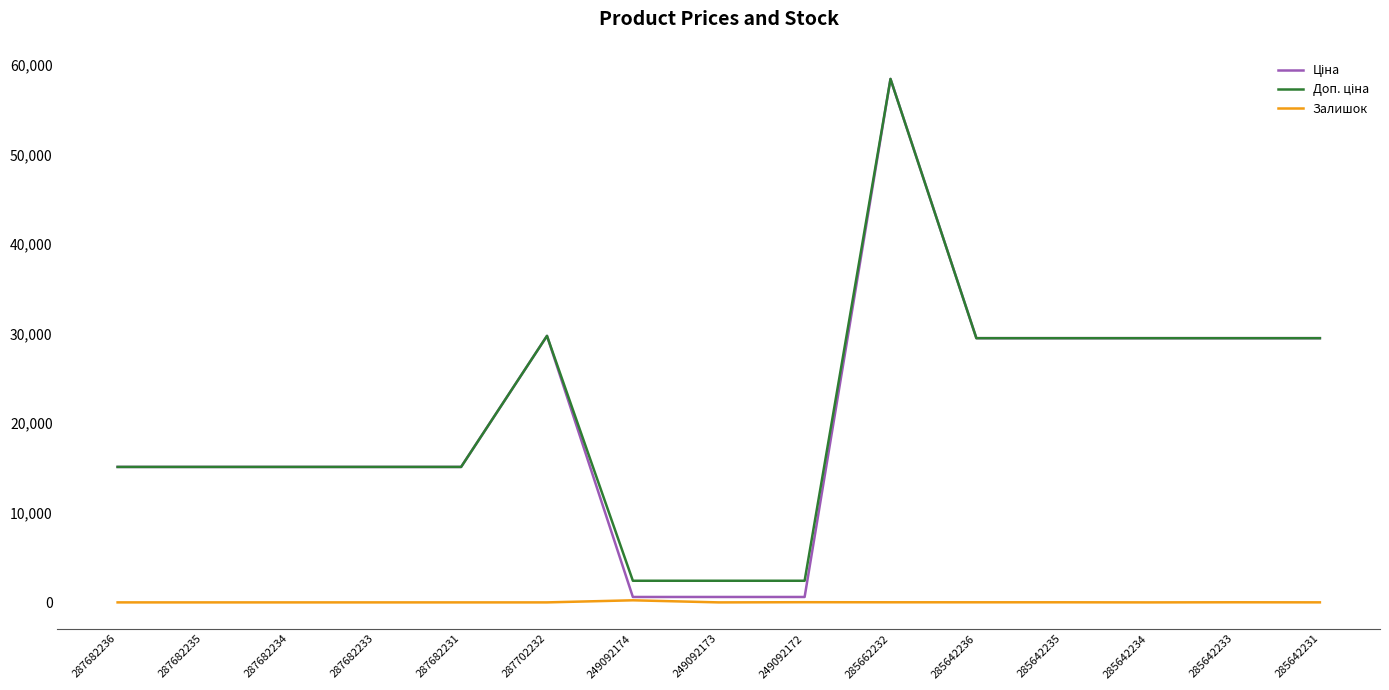

What is the maximum value for Залишок?

233.0